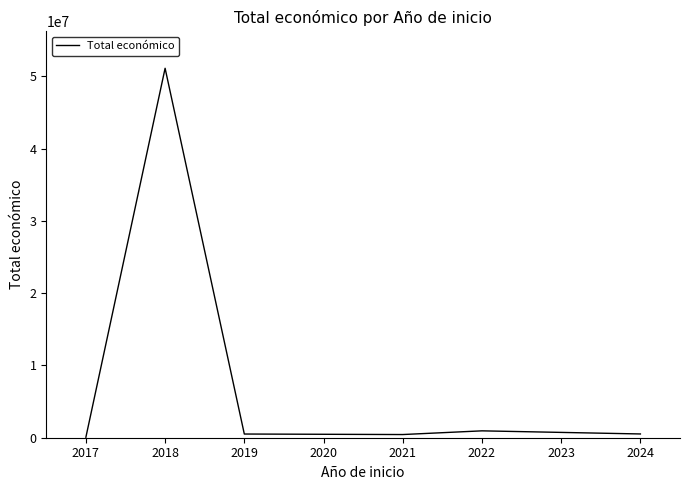

What is the difference between the maximum and minimum values?

51025888